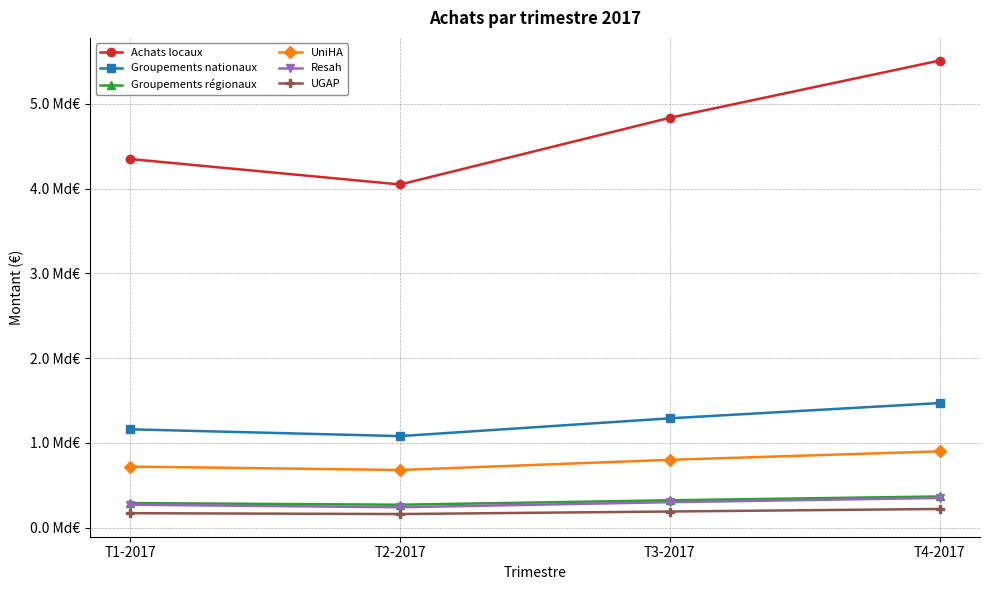

True or false: Resah has more than 1 points higher than both neighbors.

False